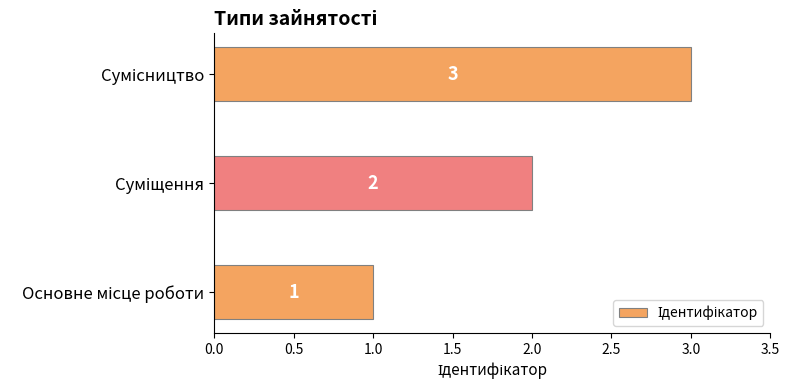

How many values are between 1 and 3?

3